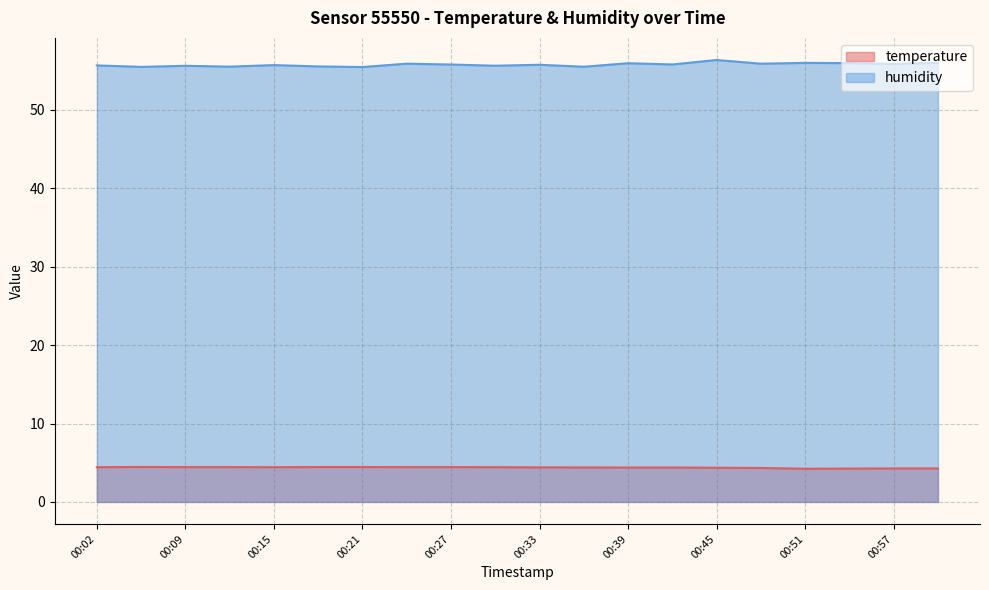

Is the value of humidity at 00:57 greater than the value of temperature at 00:36?

Yes